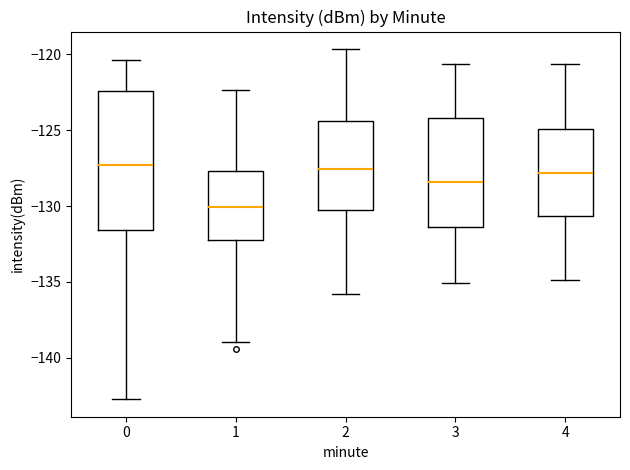

Which box's median line is the lowest?

1